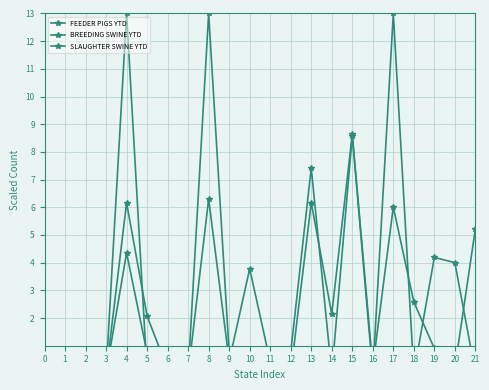

Rank the series by their maximum value, from highest to lowest.

FEEDER PIGS YTD, BREEDING SWINE YTD, SLAUGHTER SWINE YTD